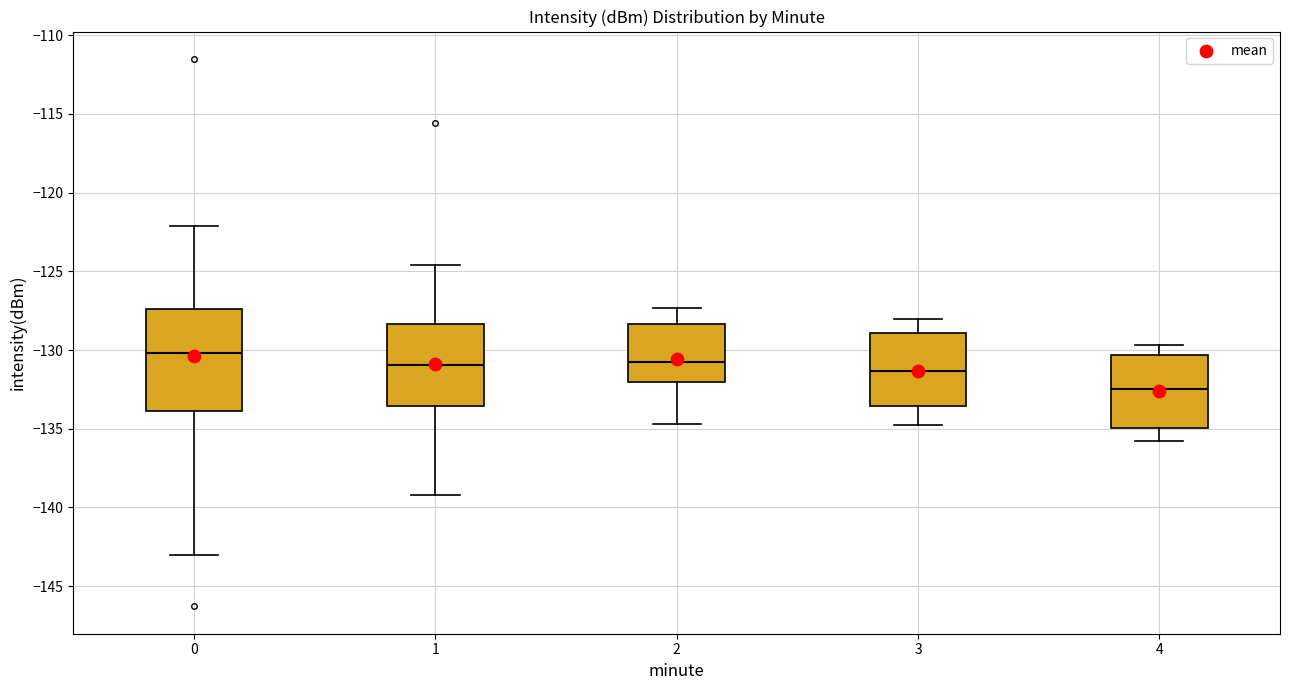

Where does the upper whisker of the box at x = 2 end on the y-axis? The values are not printed on the chart, so give them approximately, as read against the axis.

-127.5